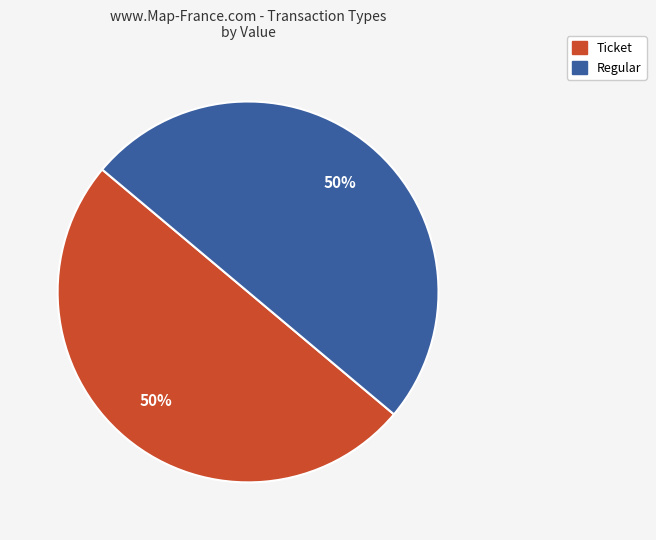

True or false: Regular accounts for 50% of the total.

True